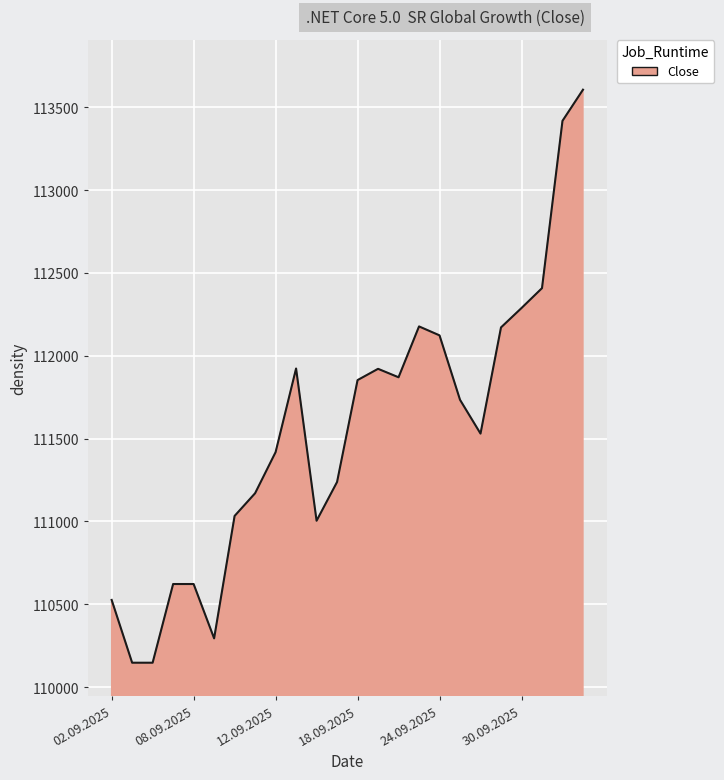

What is the difference between the maximum and minimum values?

3459